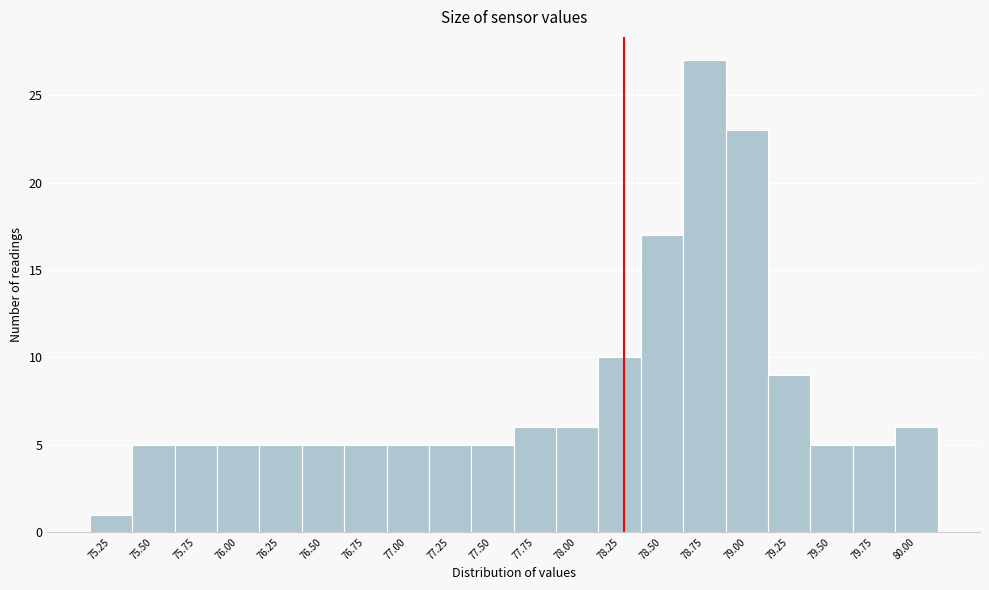

Reading left to right, transcribe all the data shown in this chart.

75.25=1	75.50=5	75.75=5	76.00=5	76.25=5	76.50=5	76.75=5	77.00=5	77.25=5	77.50=5	77.75=6	78.00=6	78.25=10	78.50=17	78.75=27	79.00=23	79.25=9	79.50=5	79.75=5	80.00=6